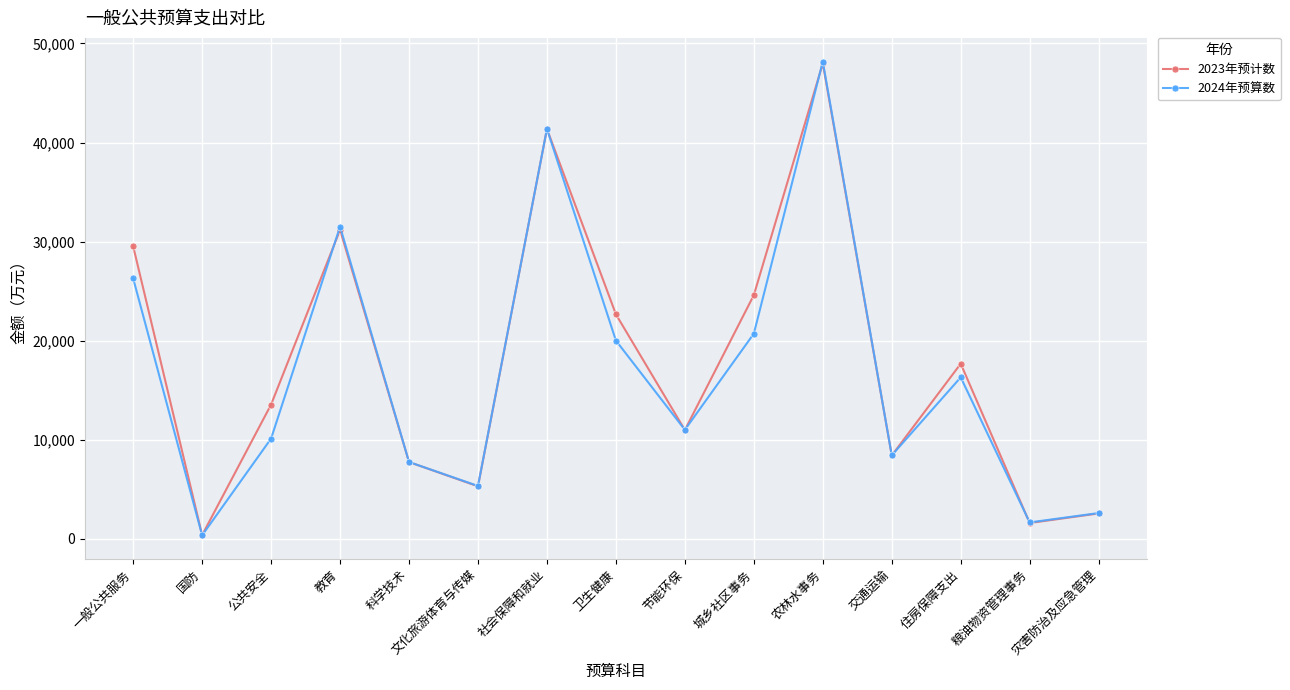

What value does the 2023年预计数 series have at 住房保障支出, to the nearest 100?

17700